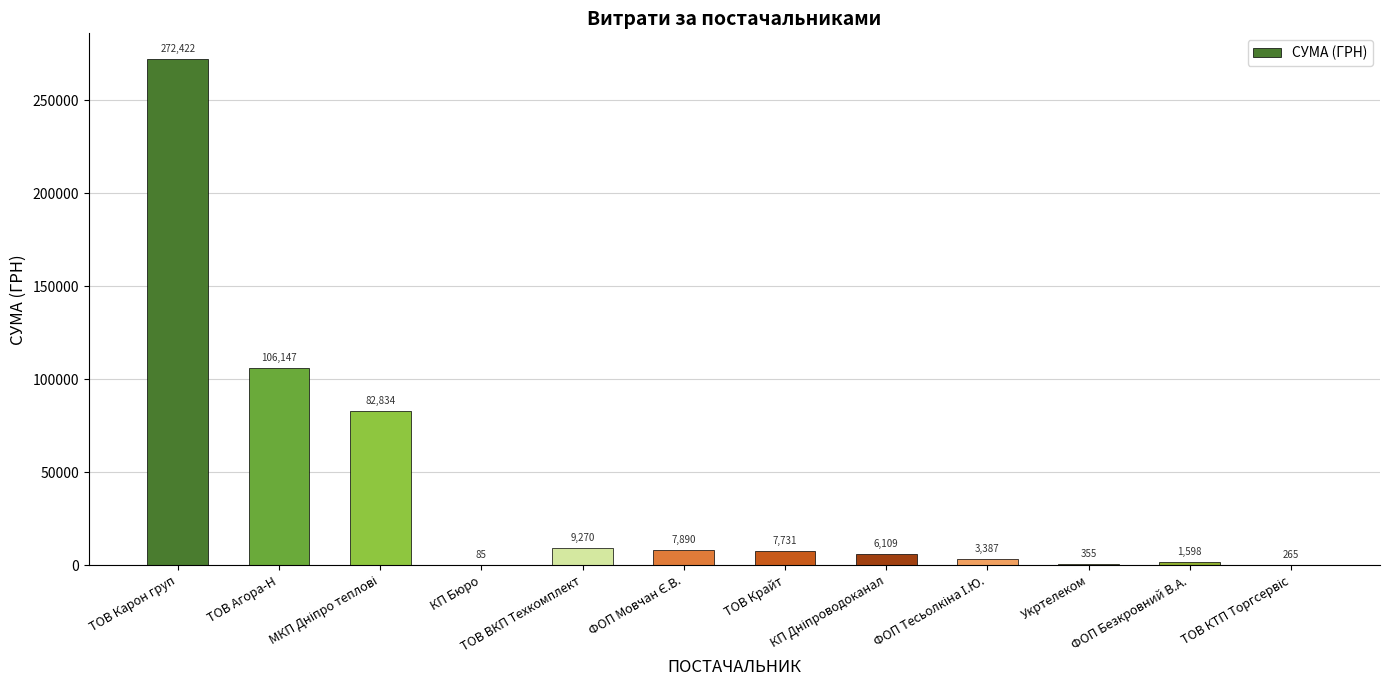

What is the greatest value displayed?

272422.2